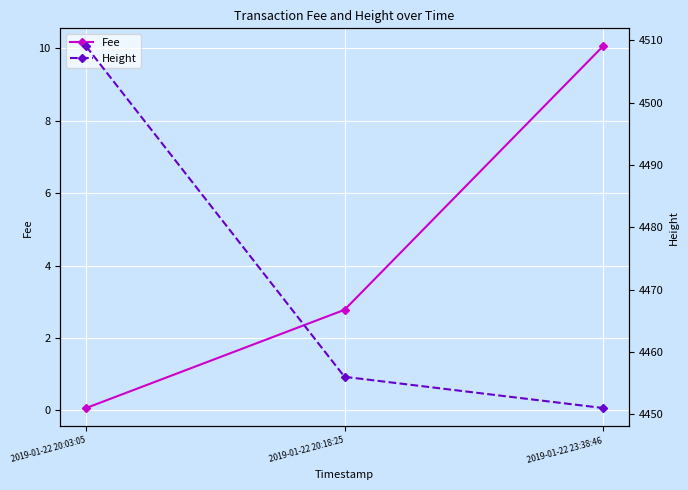

Which series has the largest total across all categories?

Height